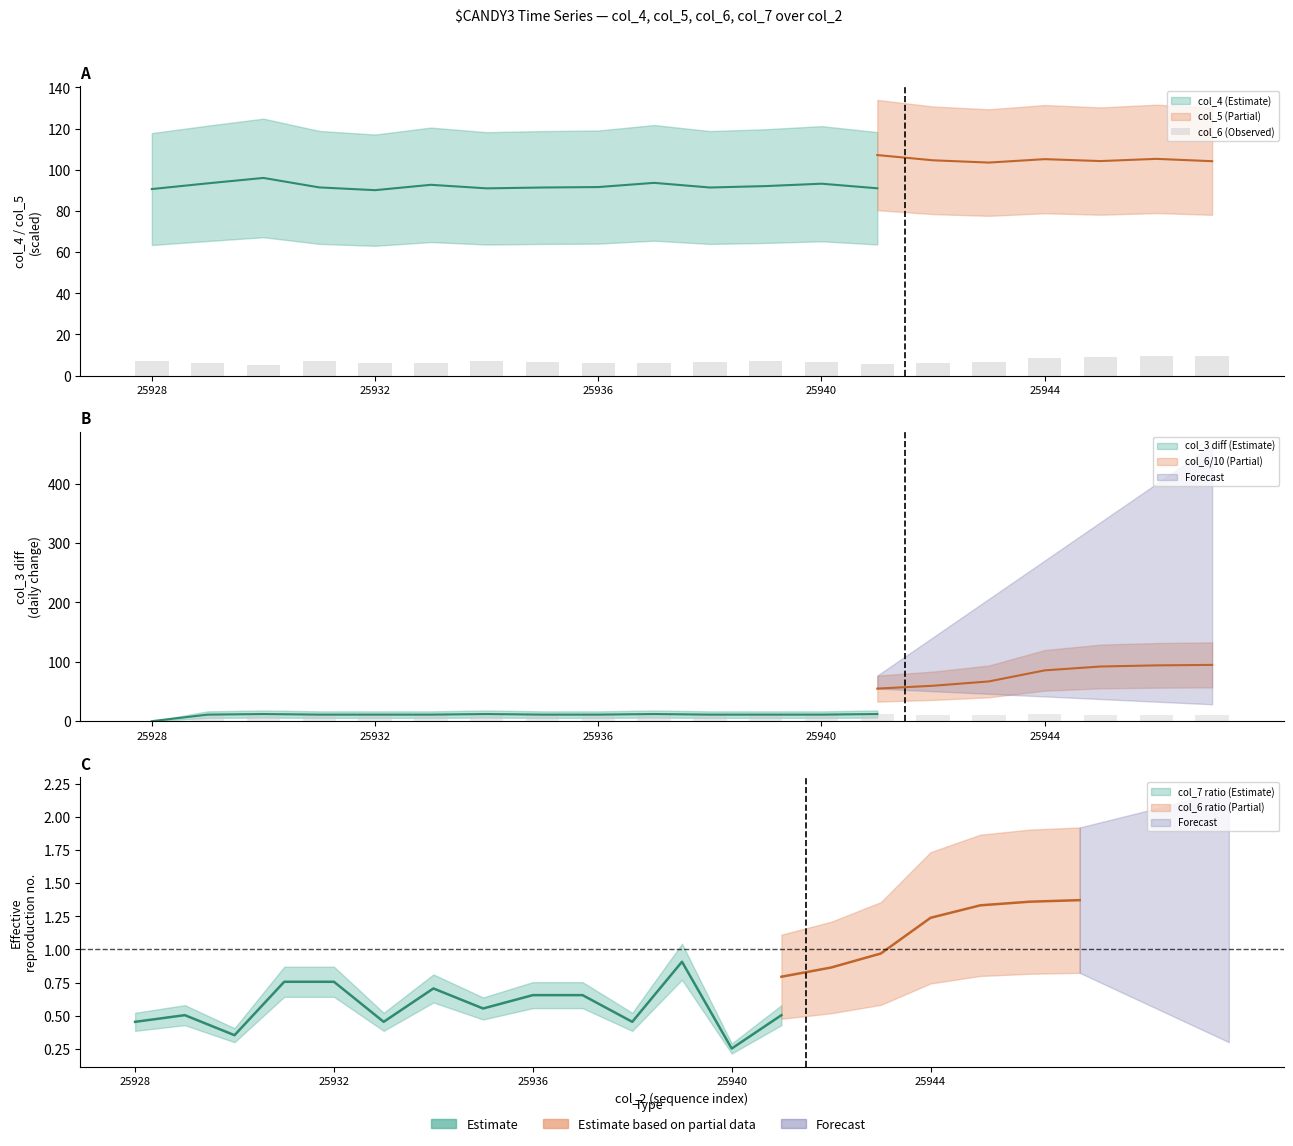

True or false: the data shows 9.5 at 19.

True